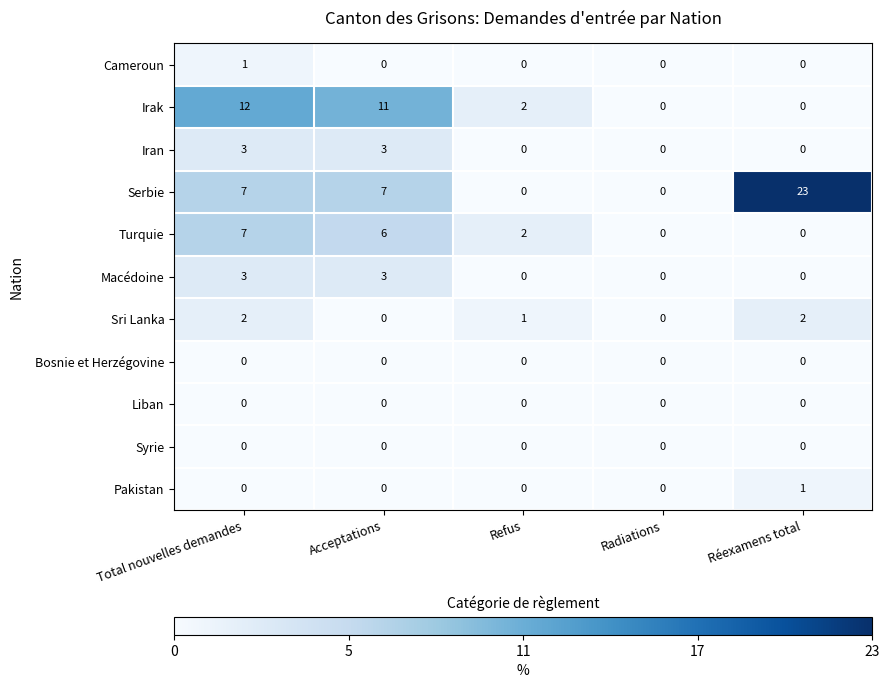

Is it true that Iran equals 3 at Acceptations?

True